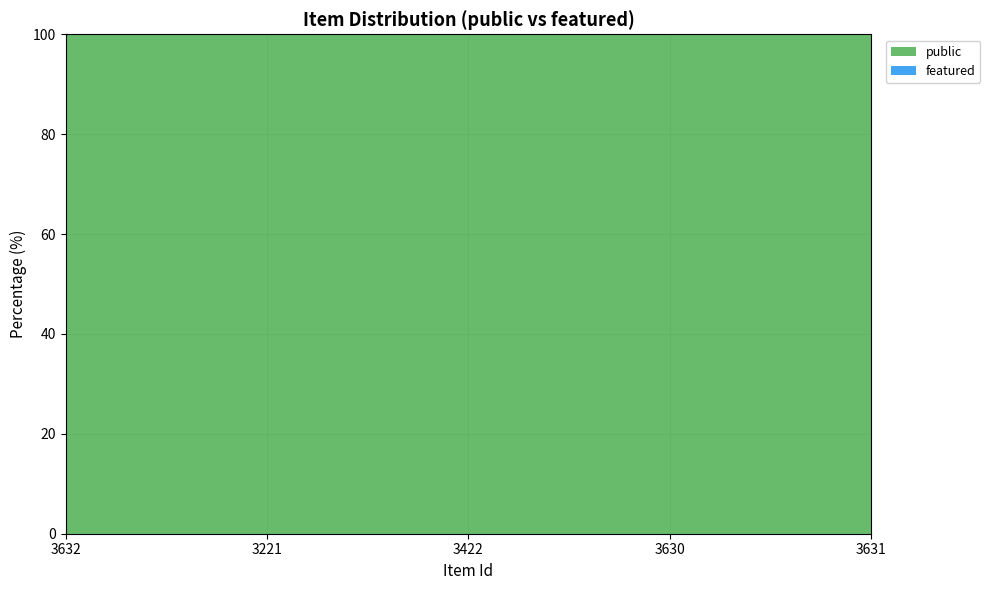

Reading left to right, transcribe all the data shown in this chart.

public: 1	1	1	1	1
featured: 0	0	0	0	0